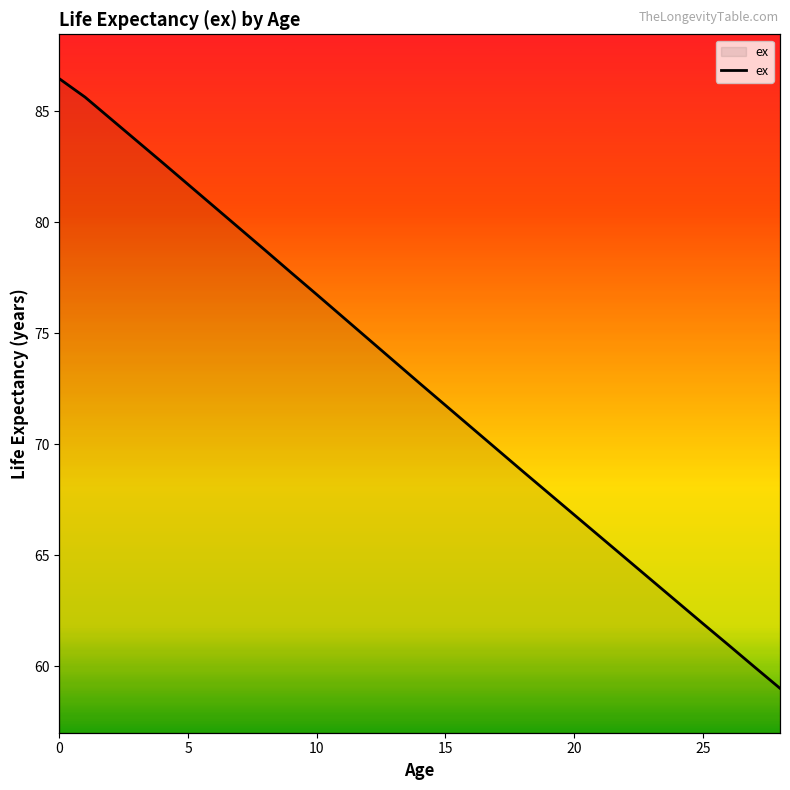

The value at 11 is 118.6. True or false?

False